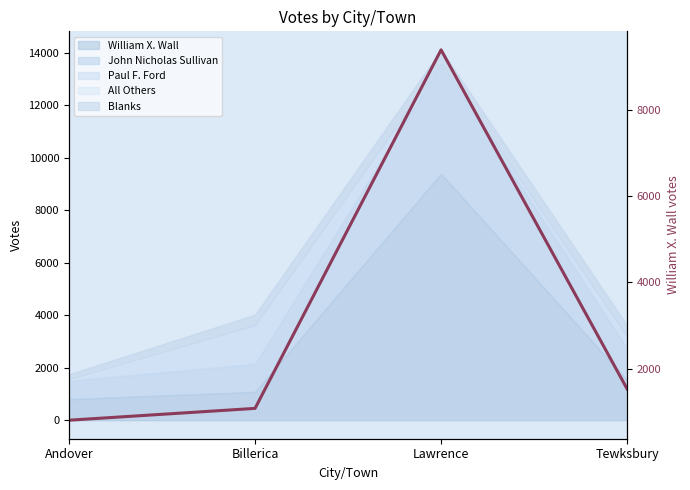

List the labels in order of value, smallest first.

Andover, Billerica, Tewksbury, Lawrence